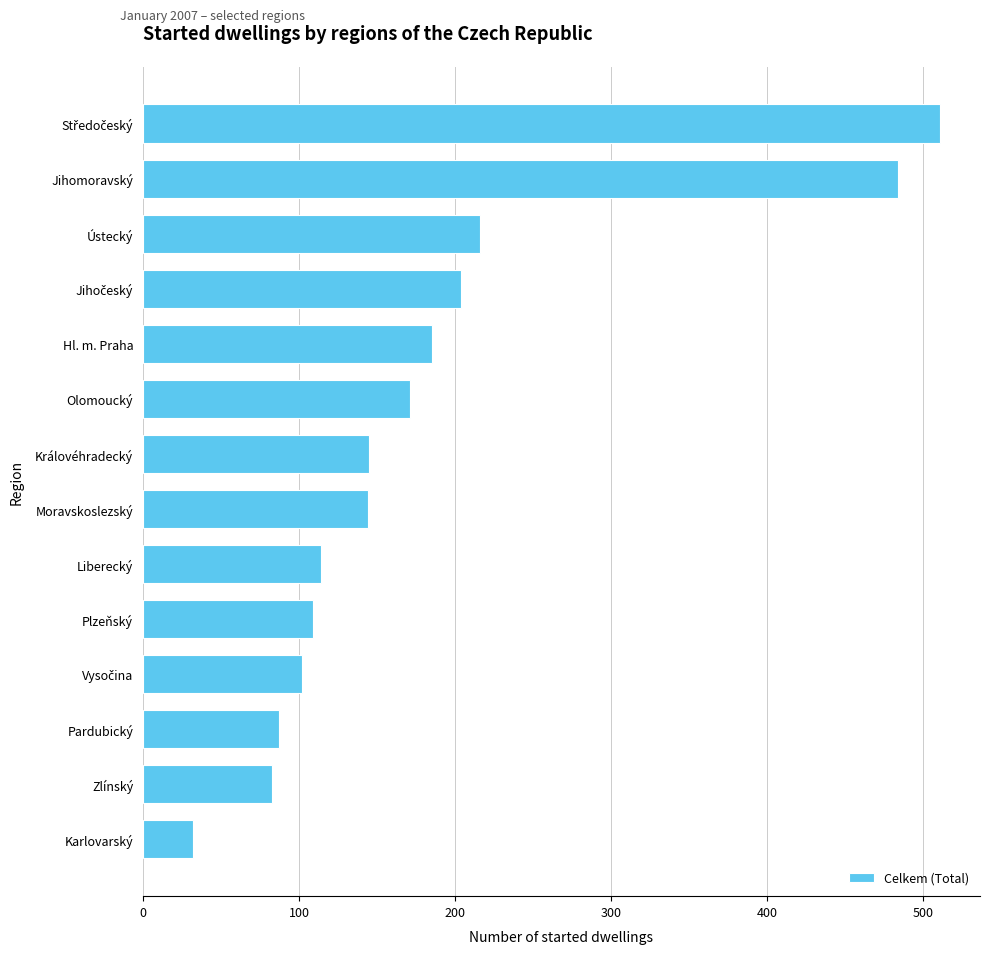

At which label is the value closest to 271?

Ústecký